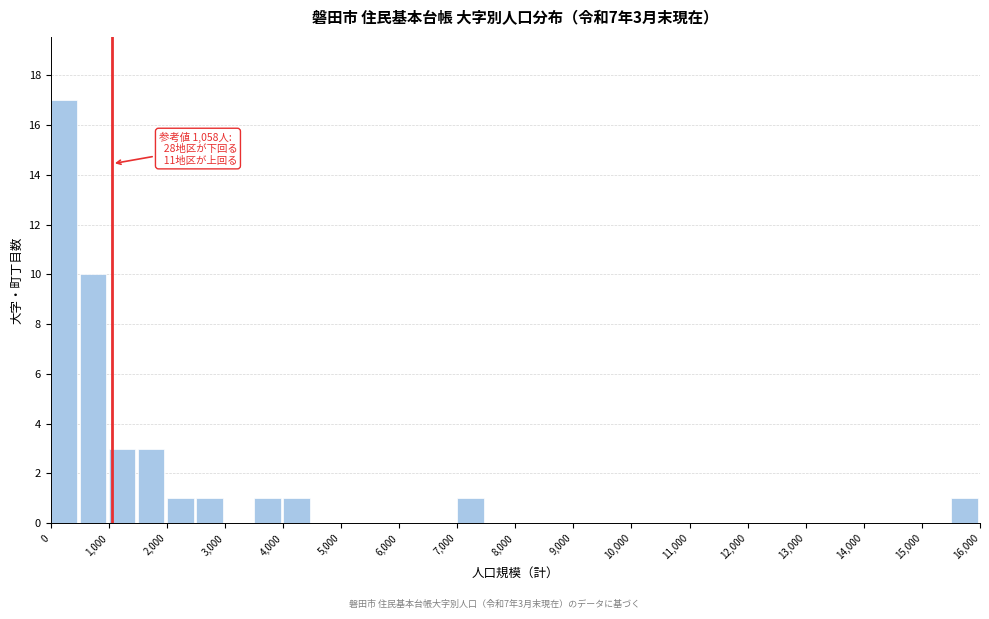

Which range on the x-axis has the tallest bar?

0 to 500